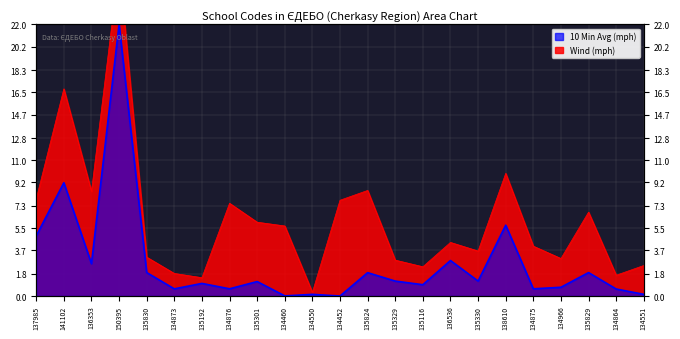

Which category has the highest value across all series?

150395